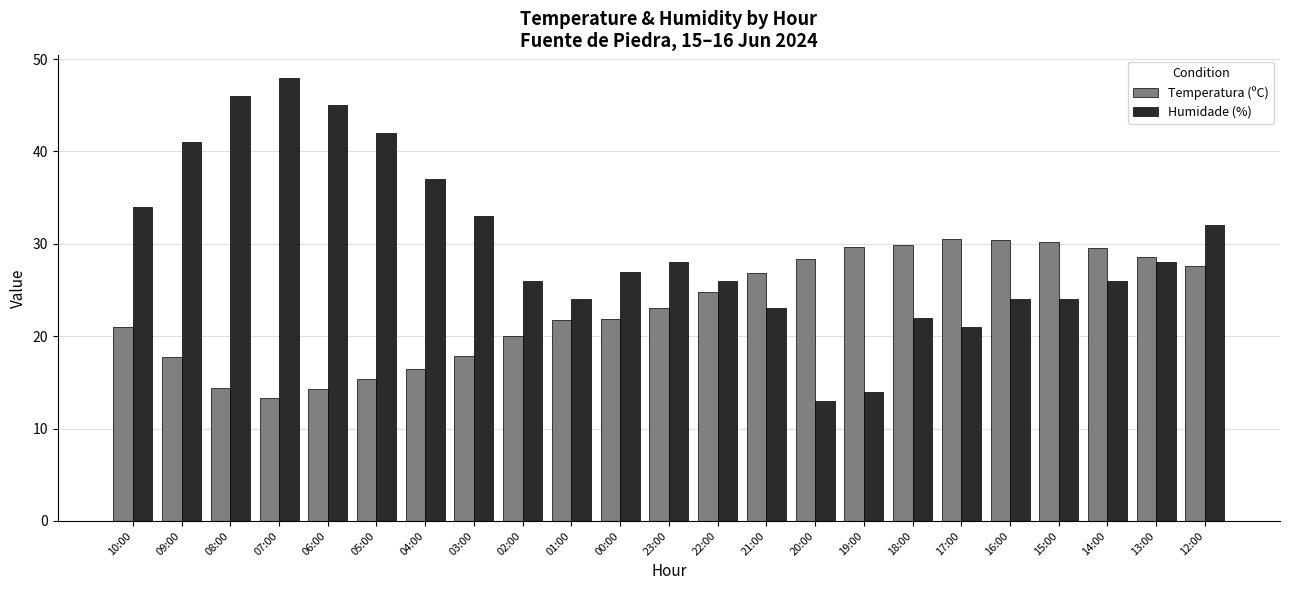

At how many categories does at least one series exceed 20?

23